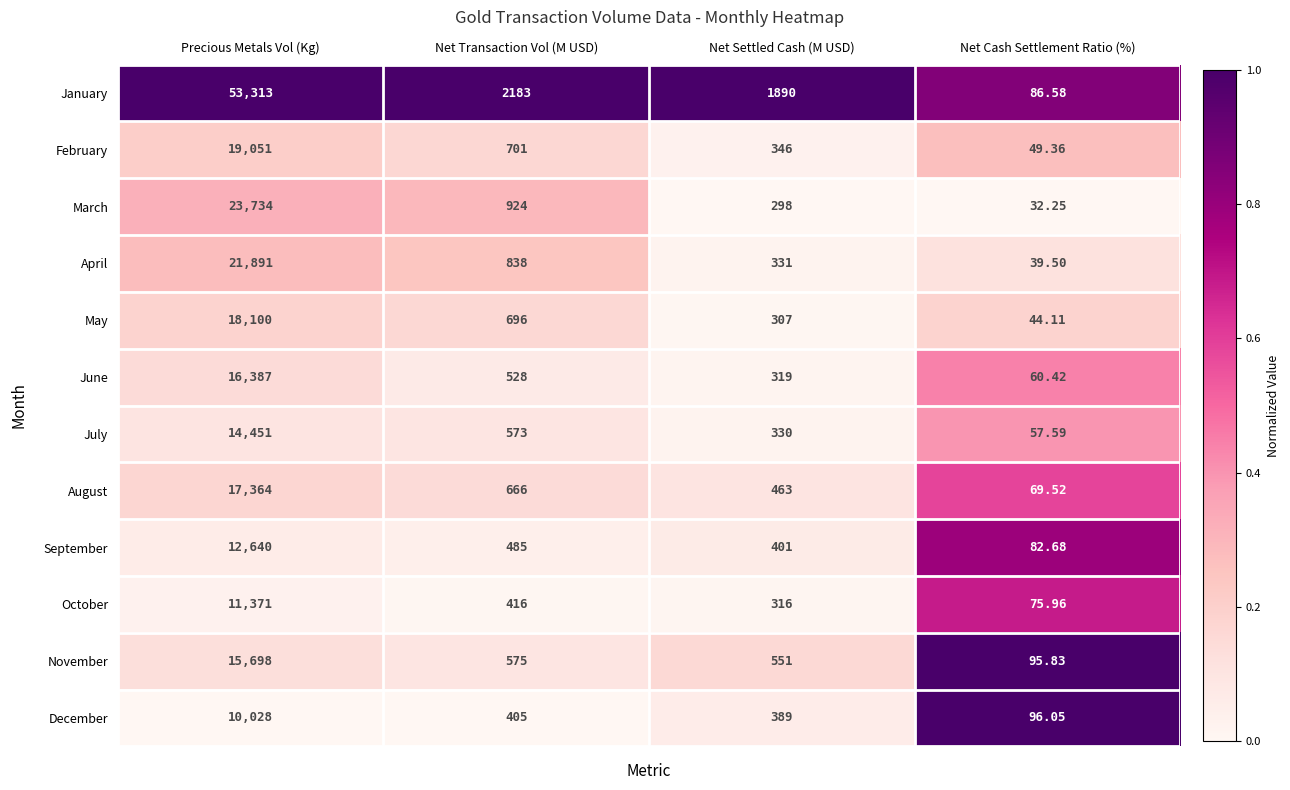

At which category is the sum across all series the highest?

Precious Metals Vol (Kg)